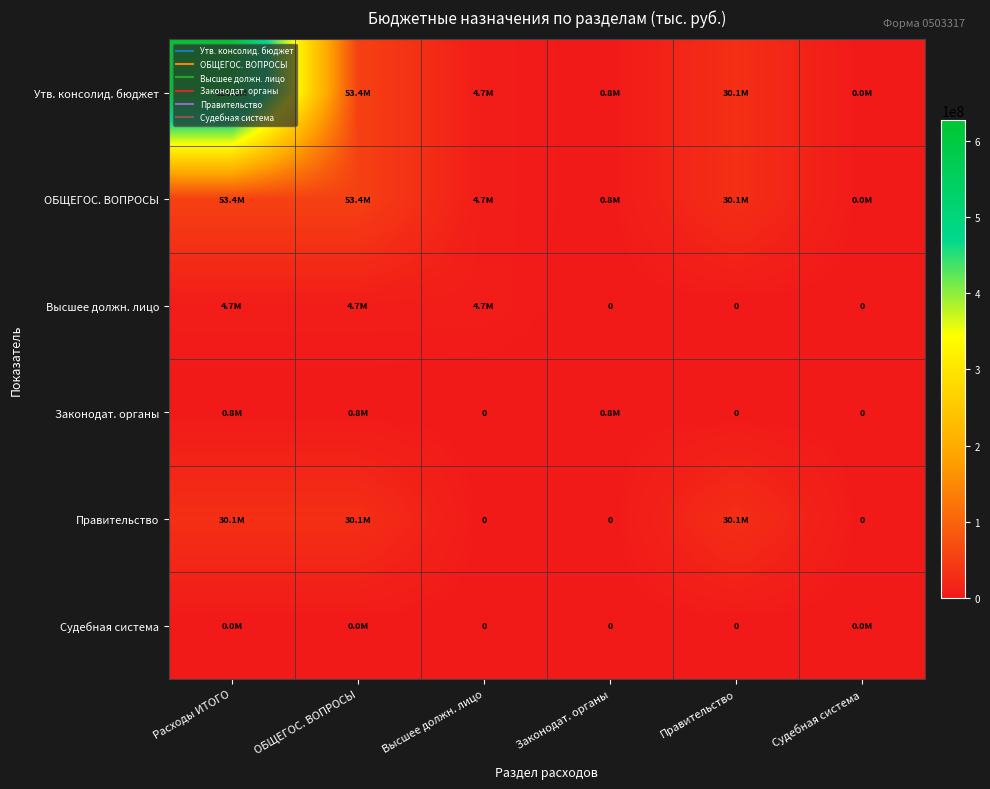

Which category has the lowest value across all series?

Законодат. органы